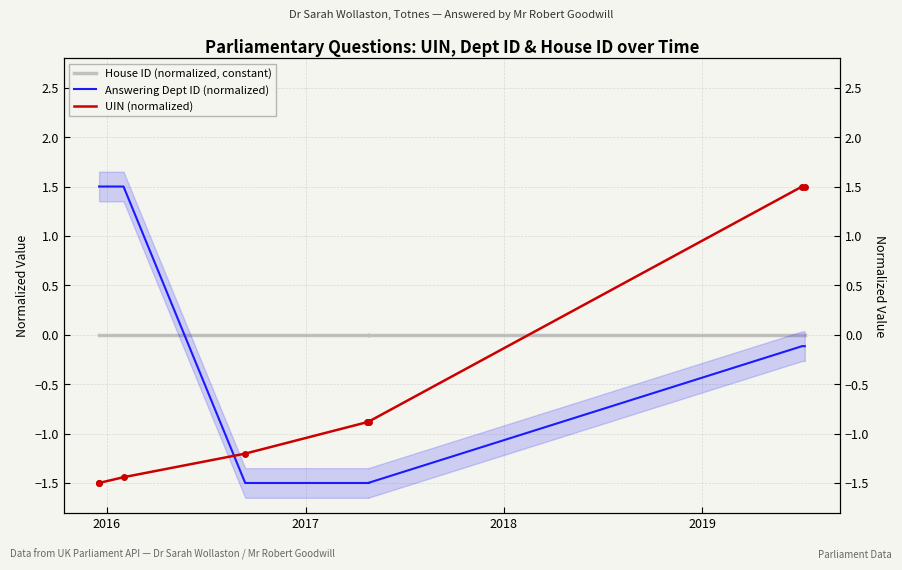

What is the difference between the second highest and minimum values in the Answering Dept ID (normalized) series?

3.0